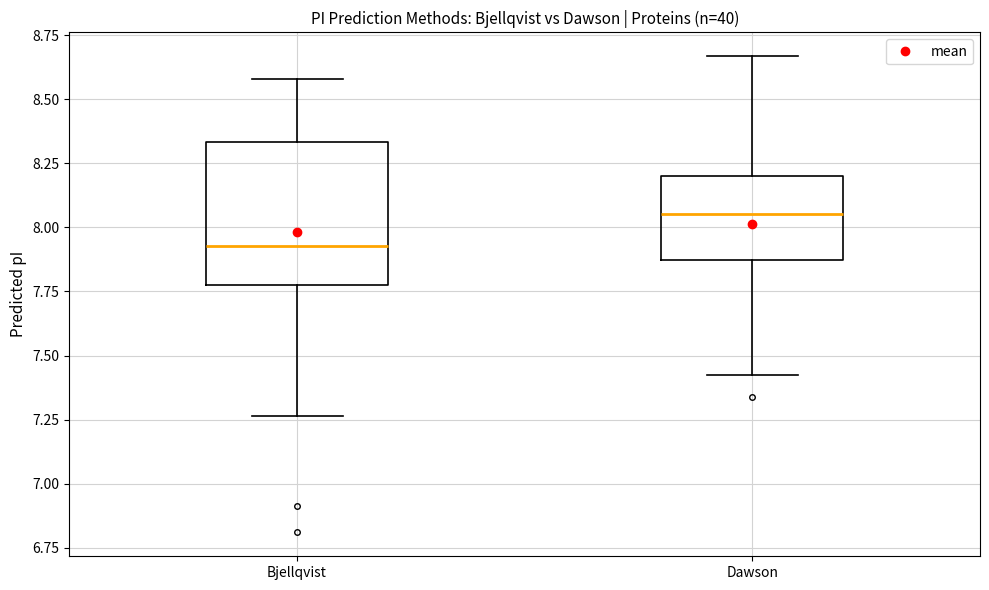

Which box's median line is the highest?

Dawson